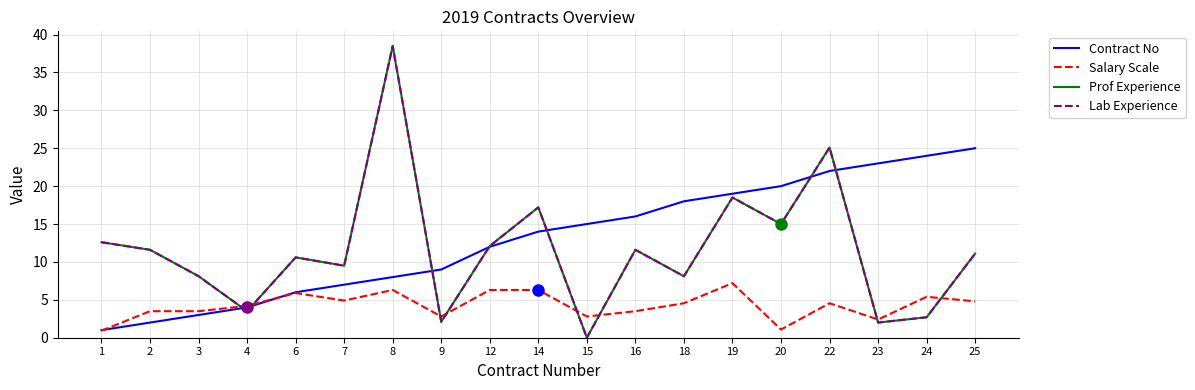

Which series has the widest spread of values?

Prof Experience